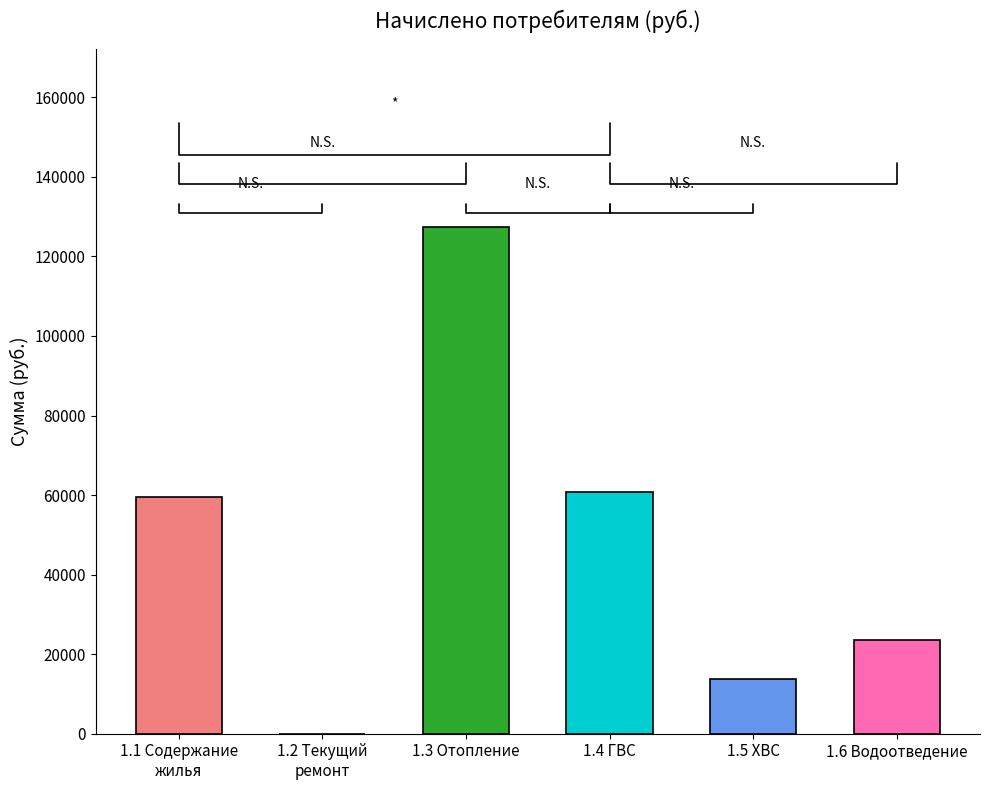

The chart shows a value of 0.0 at 1.2 Текущий
ремонт. True or false?

True